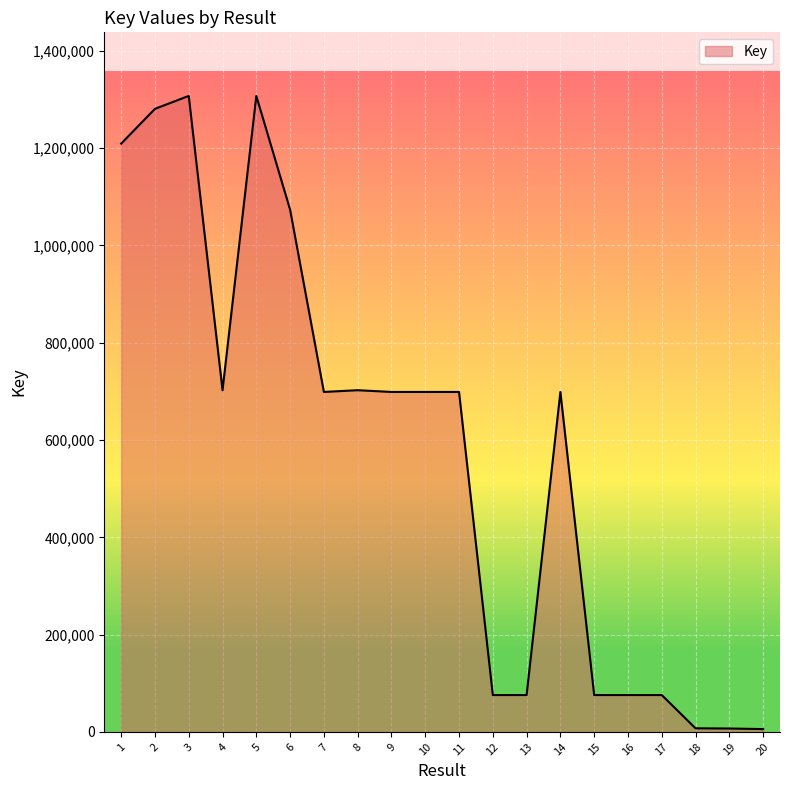

What is the sum of all values?

11475363